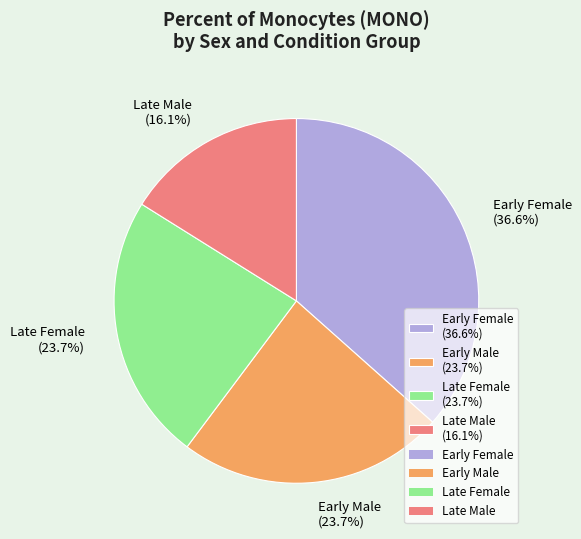

Approximately how many times larger is the value at Early Female (36.6%) compared to Late Male (16.1%)?

2.3